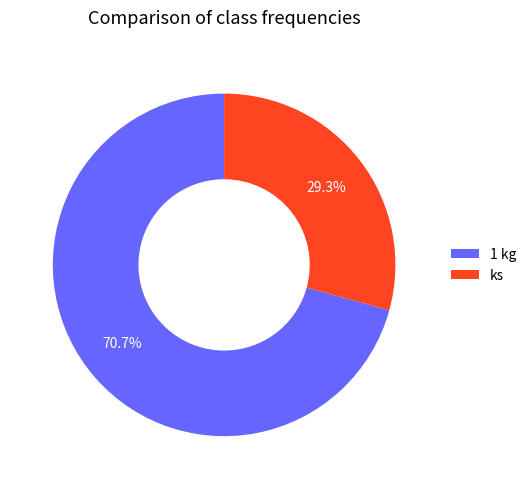

How many segments does this pie chart have?

2